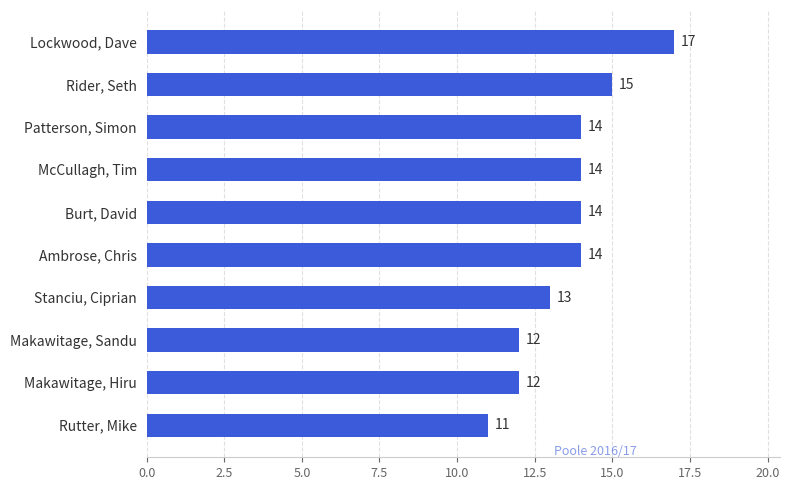

Between Stanciu, Ciprian and Ambrose, Chris, which is larger?

Ambrose, Chris